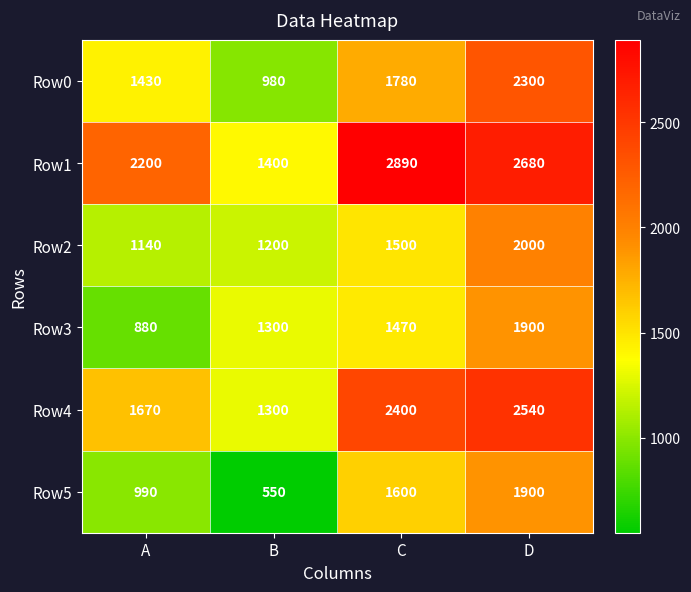

True or false: Row2 has a value of 2000 at D.

True